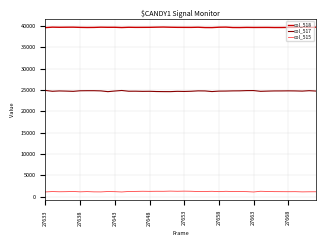

What is the maximum value for col_515?

1270